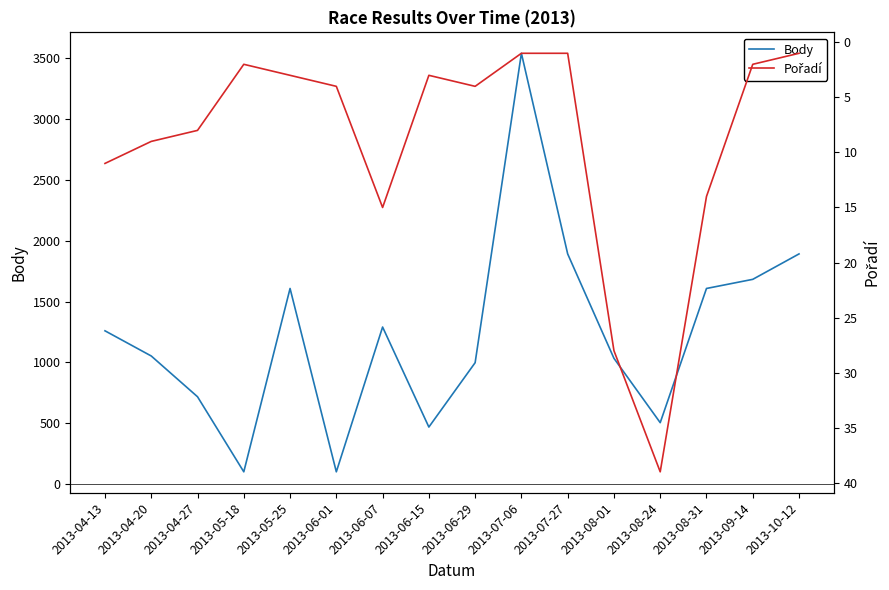

Where is the first local minimum for Body?

2013-05-18